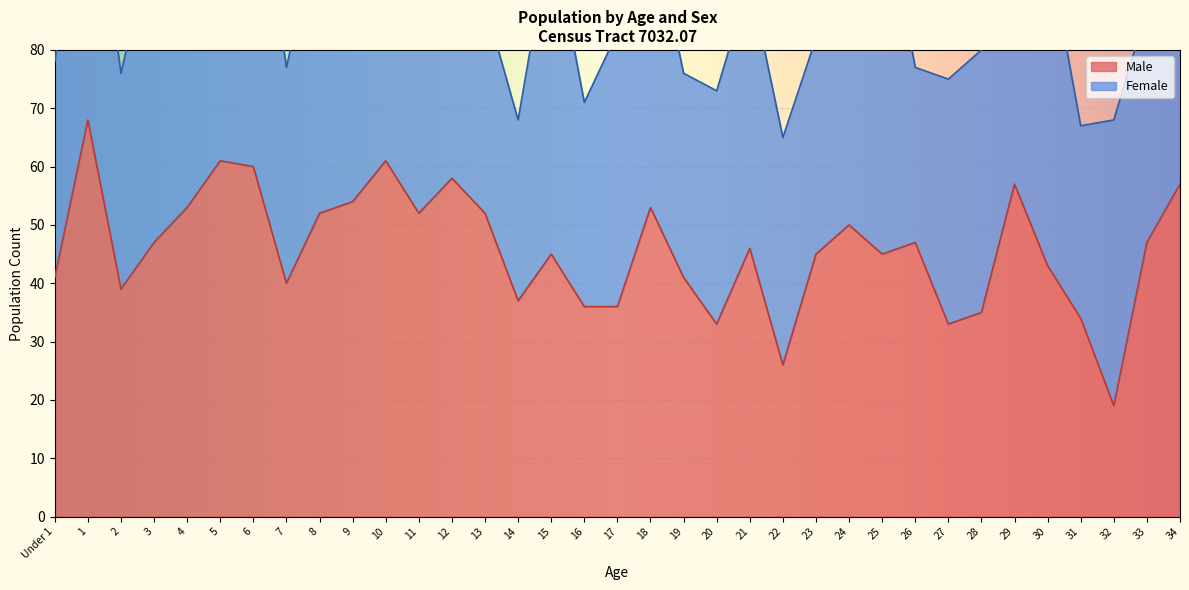

What position from the left is 23?

24